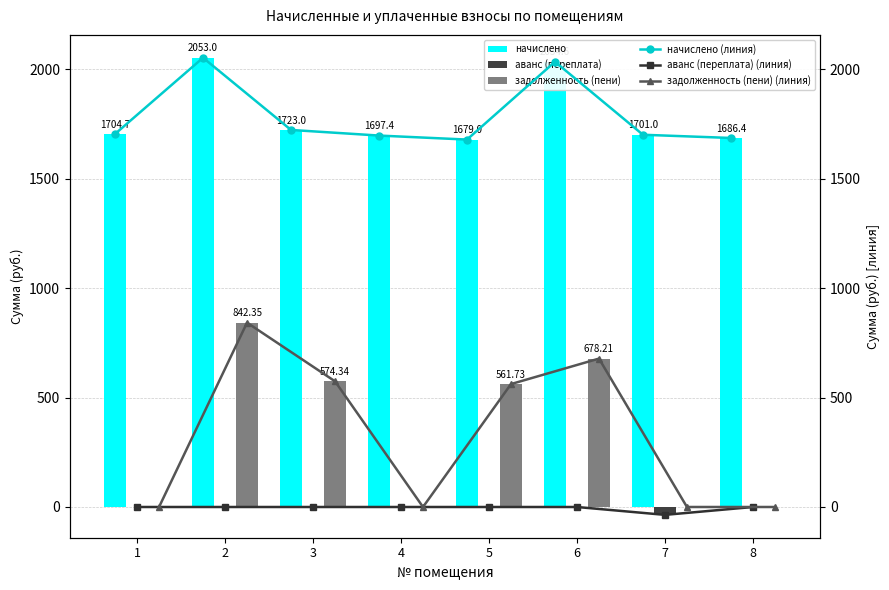

At how many categories does at least one series exceed 1962?

2